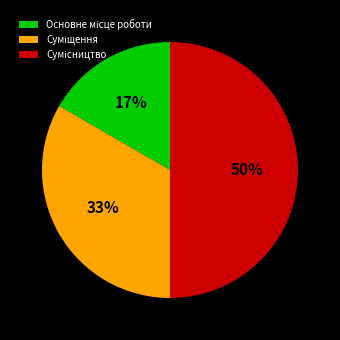

To the nearest percent, what is the difference between the largest and smallest slice percentages?

33%